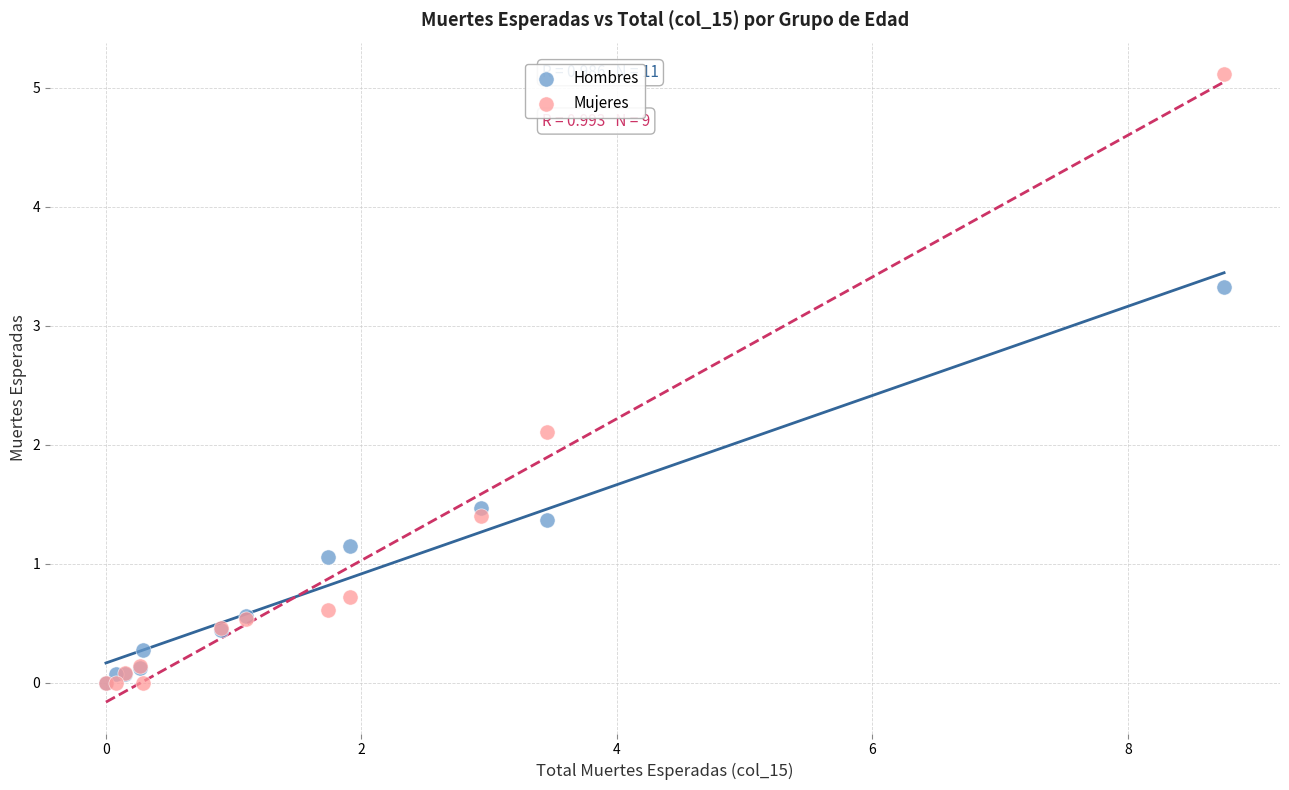

Which series has the widest spread of Y values?

Mujeres